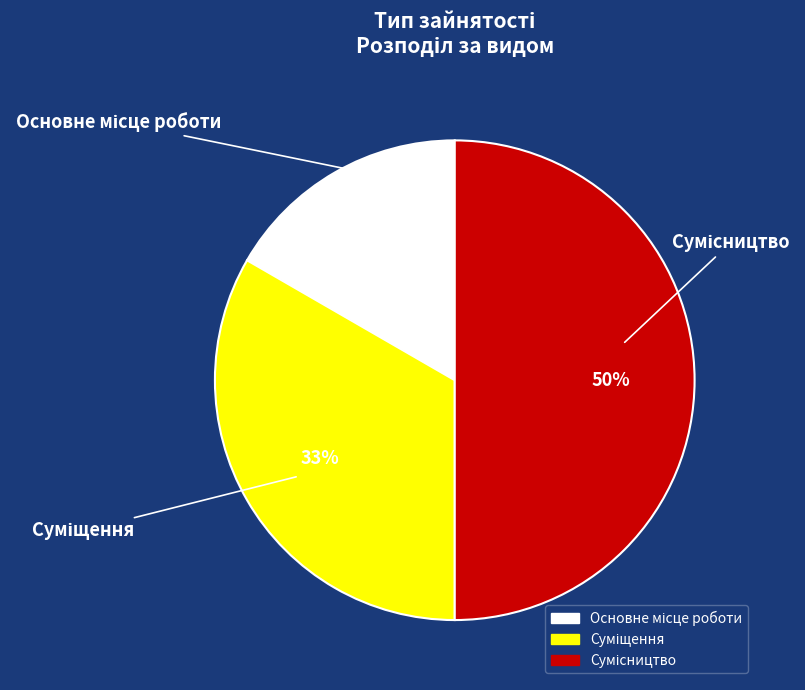

To the nearest percent, what is the difference between the largest and smallest slice percentages?

33%